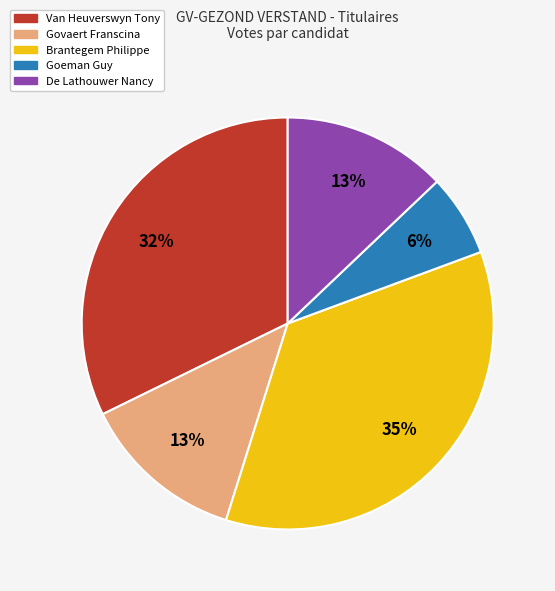

Does any single category account for the majority?

No